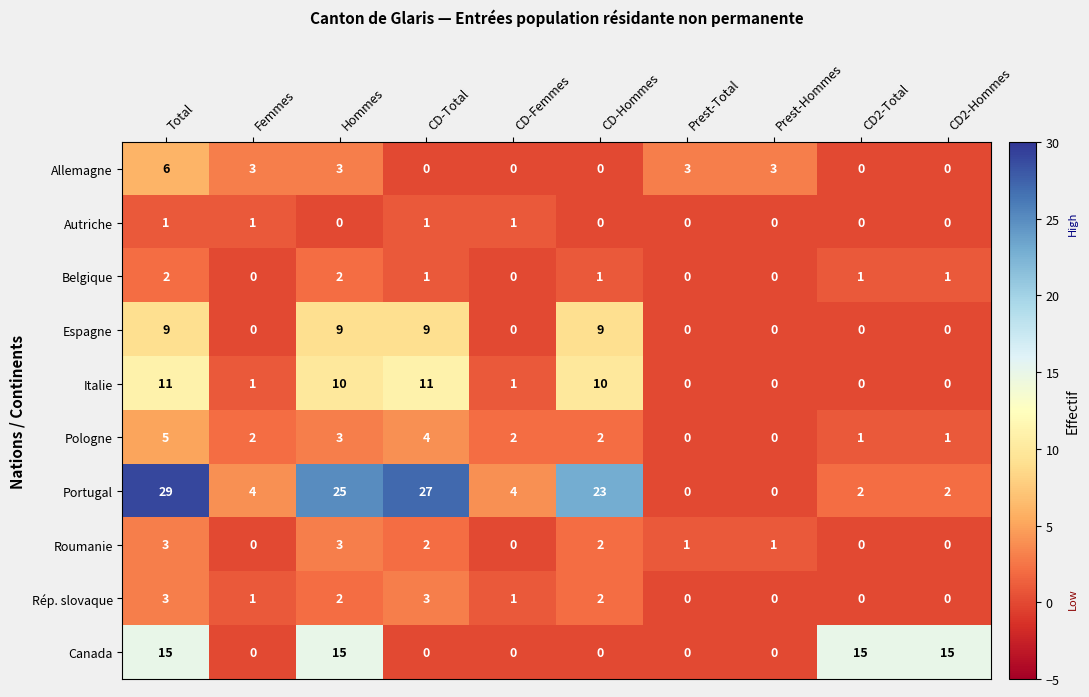

Which category has the highest value across all series?

Total